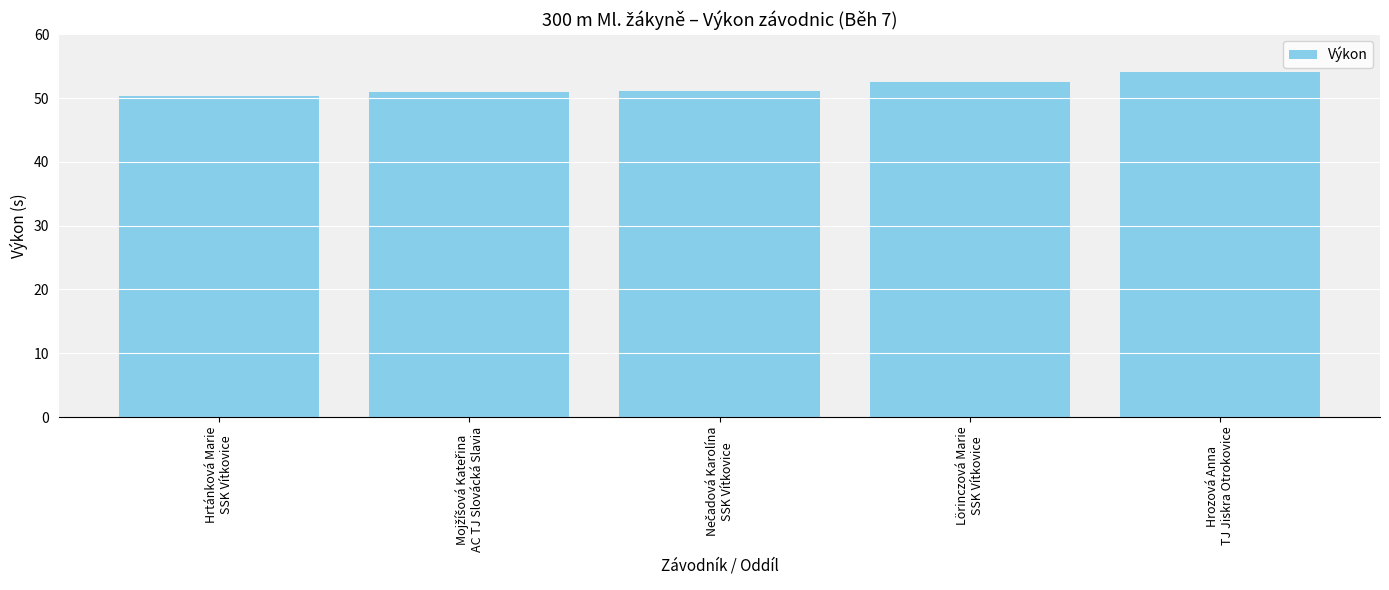

What is the greatest value displayed?

54.1